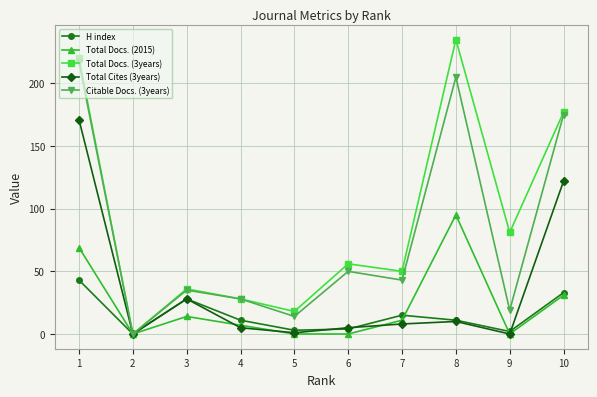

The Citable Docs. (3years) series shows 43 at 7. True or false?

True